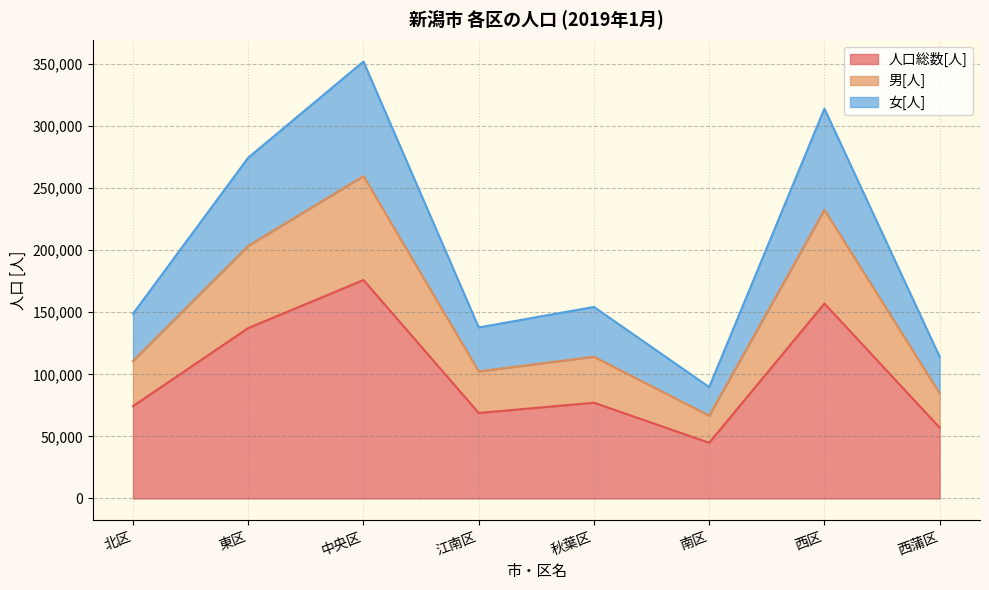

How many series are shown in this chart?

3